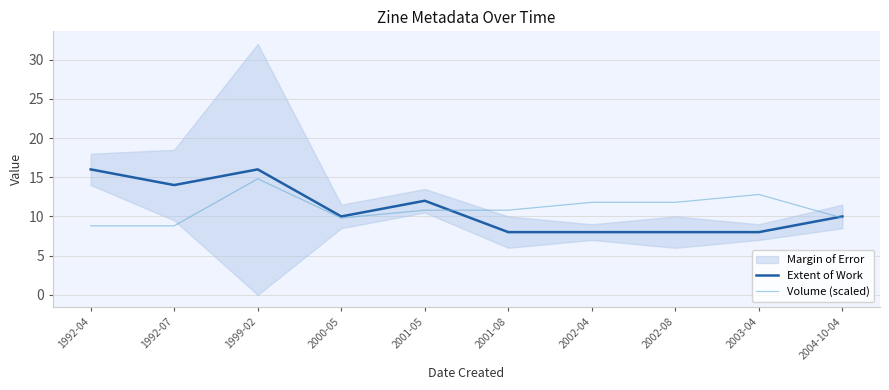

What is the smallest value displayed?

8.0